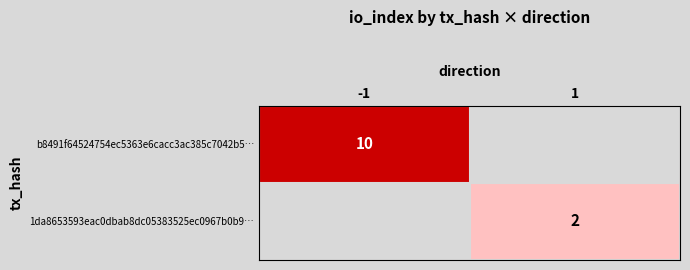

Is it true that b8491f64524754ec5363e6cacc3ac385c7042b5… equals 4 at -1?

False